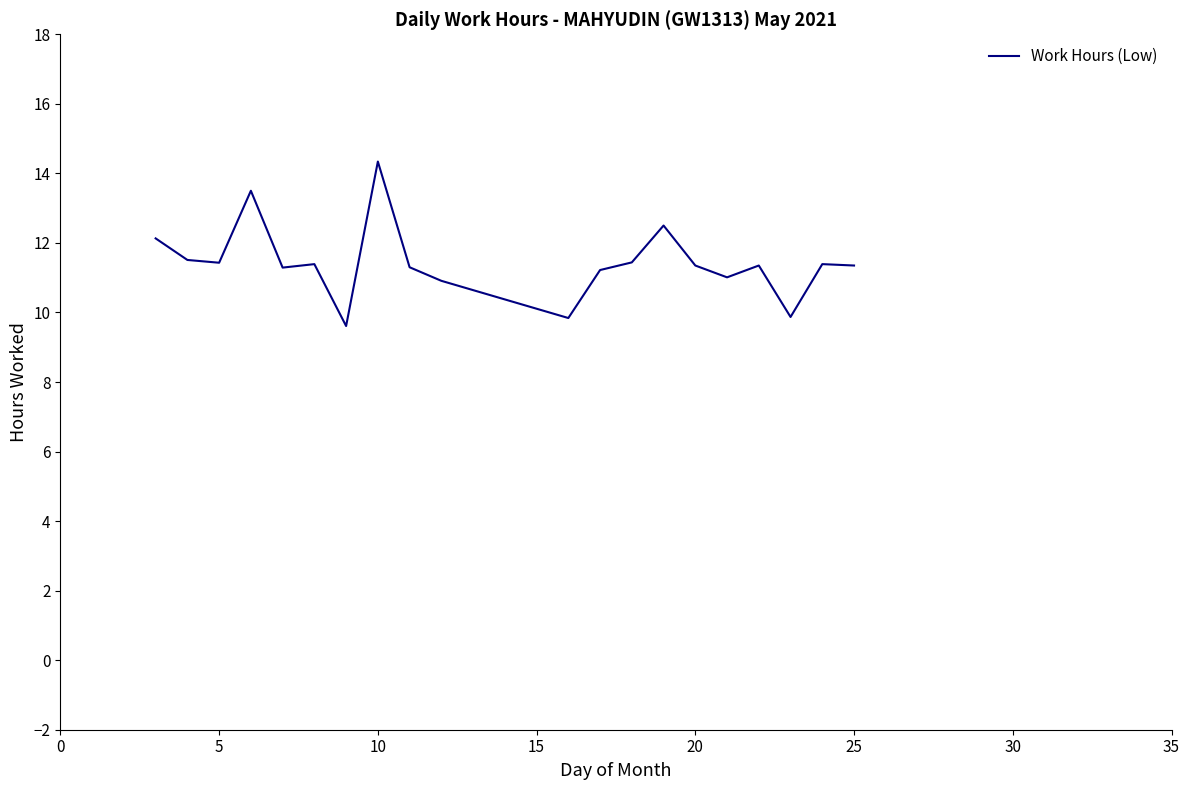

What is the difference between the maximum and minimum values?

4.7